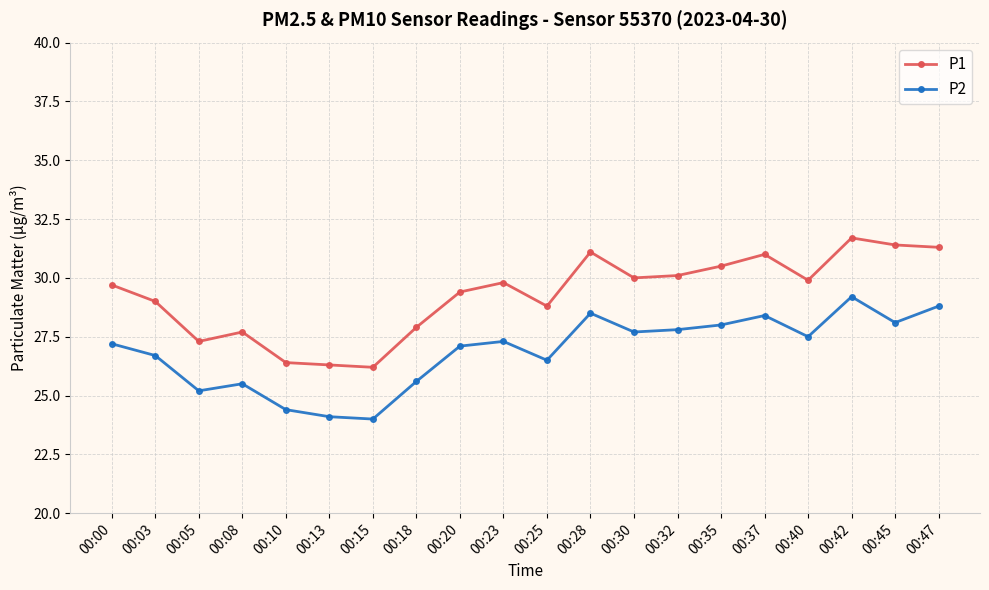

Which series has the largest total across all categories?

P1